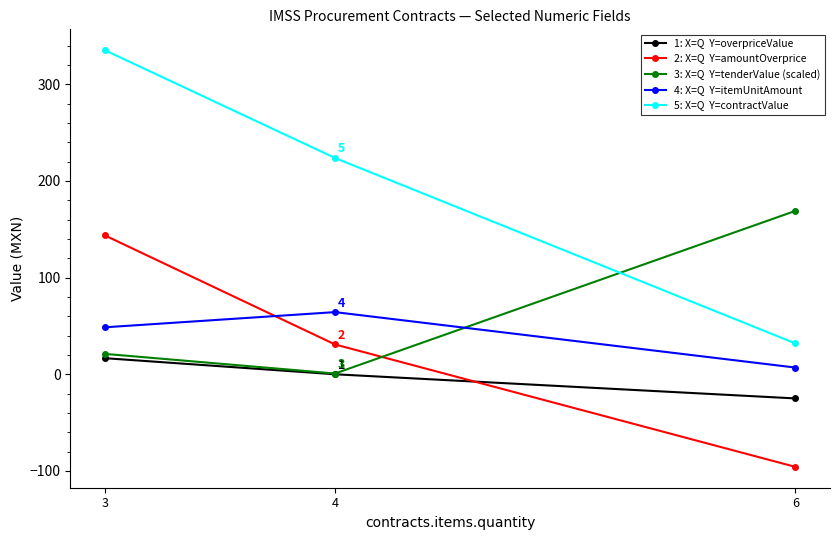

What is the greatest value displayed?

335.3